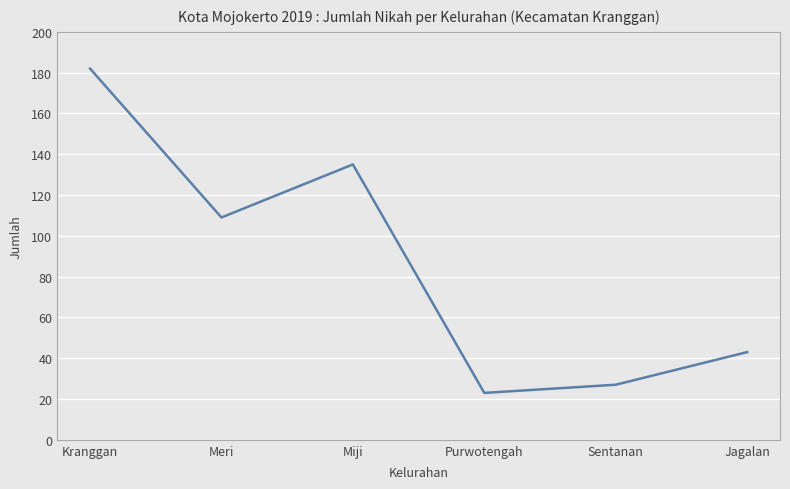

Is it true that the value at Meri is 109?

True